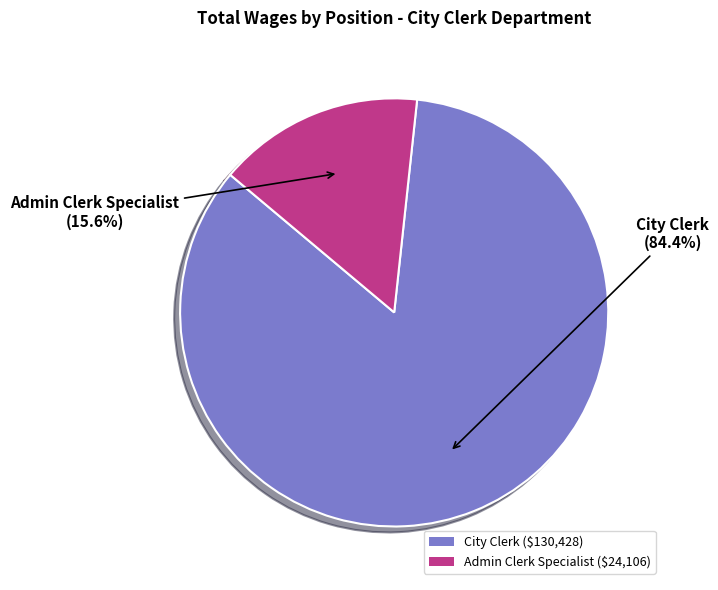

How many segments does this pie chart have?

2